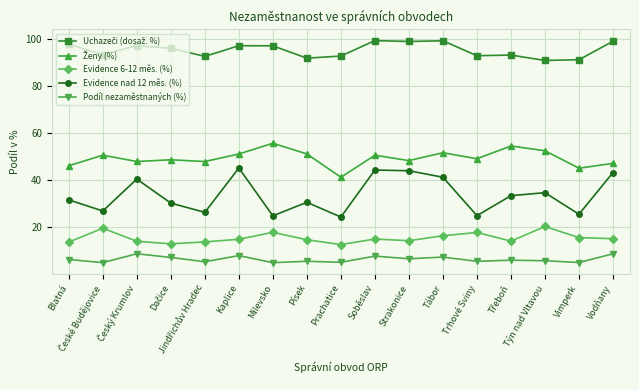

True or false: Evidence nad 12 měs. (%) and Evidence 6-12 měs. (%) cross at least once.

False